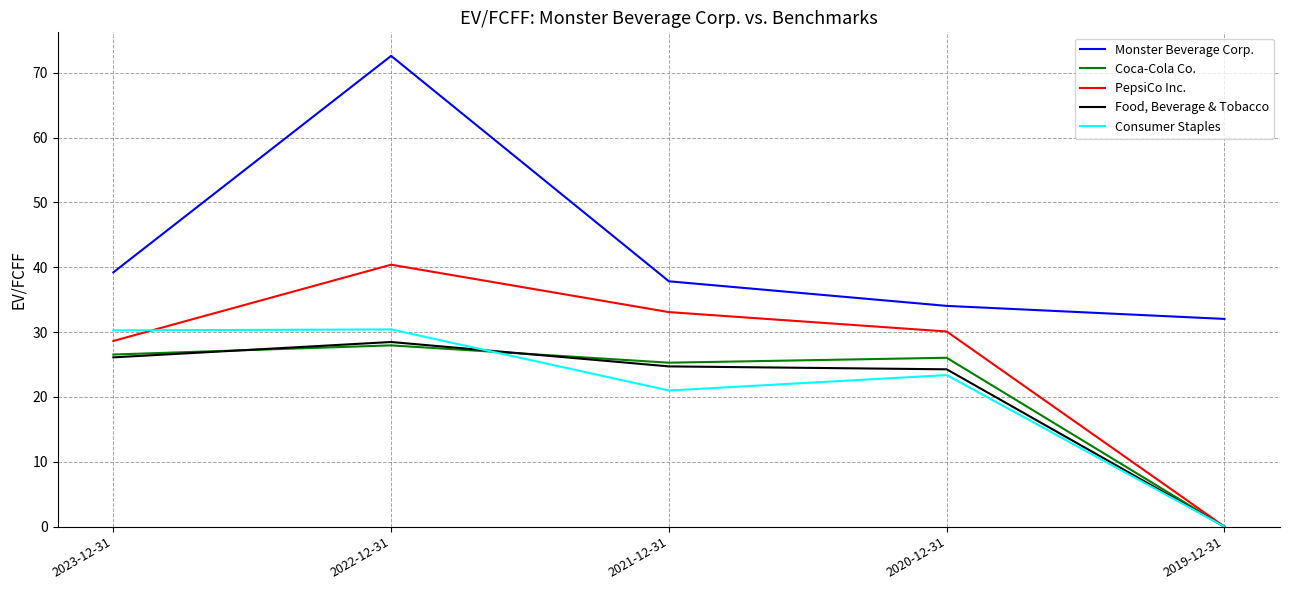

What is the total value across all series at 2019-12-31?

32.0